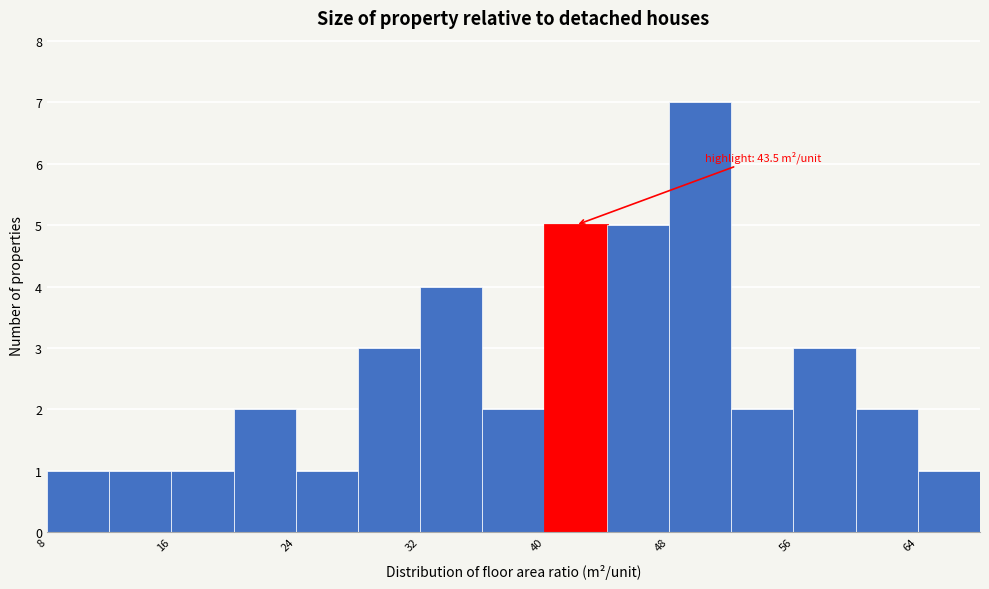

Over which range of the x-axis is the bar tallest?

48 to 52